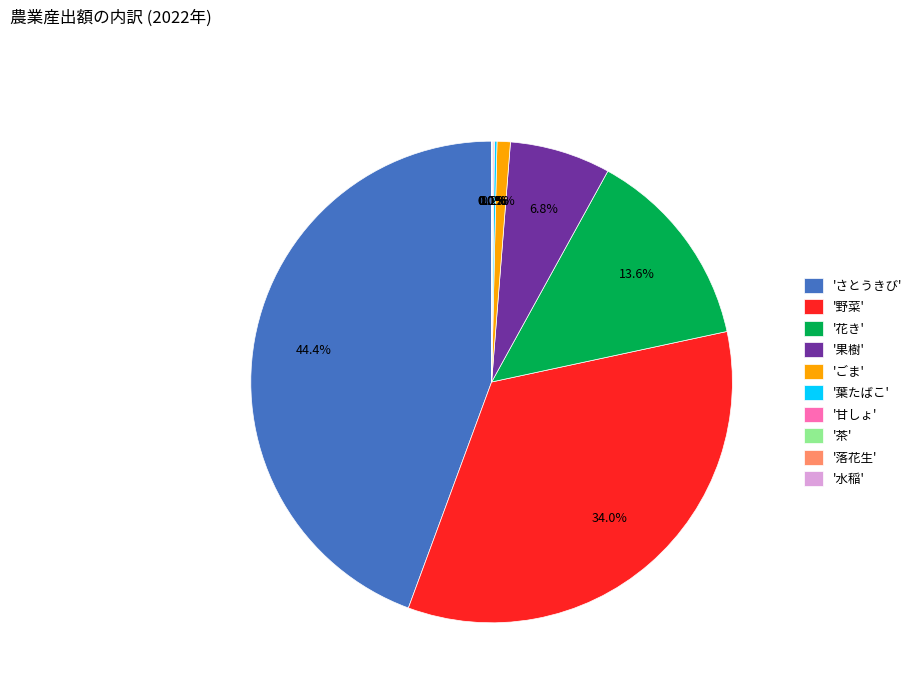

Is the sum of '野菜' and 'ごま' greater than half?

No